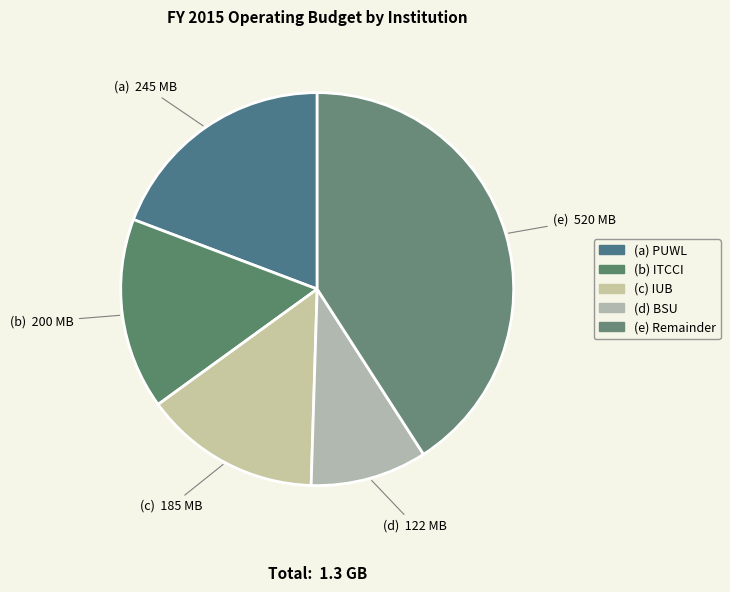

How many segments does this pie chart have?

5